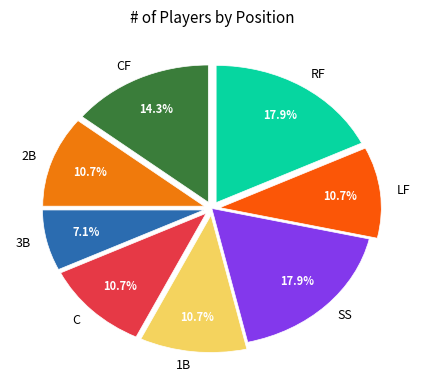

To the nearest percent, what is the combined percentage of 1B and LF?

21%